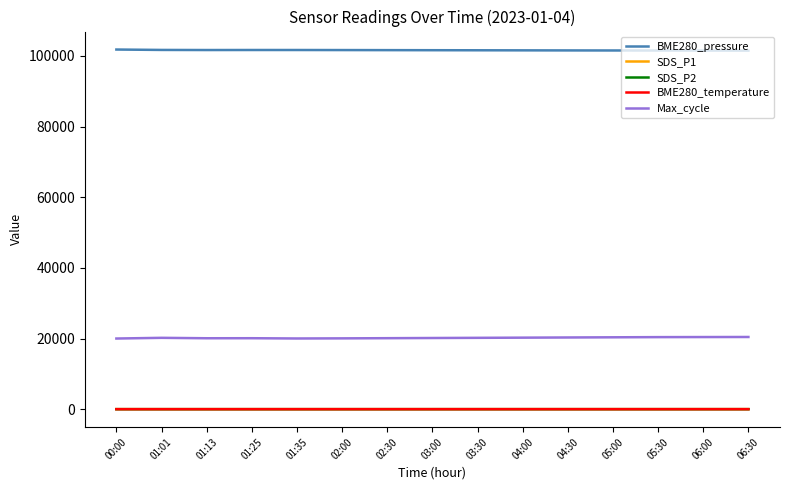

True or false: BME280_pressure and SDS_P2 intersect in this chart.

False